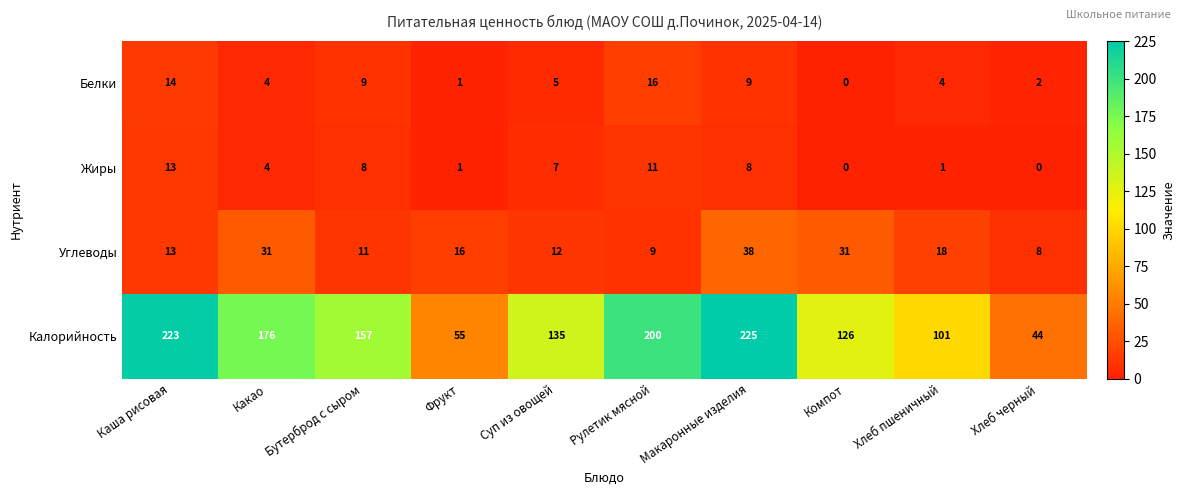

What is the average value of the Белки series?

6